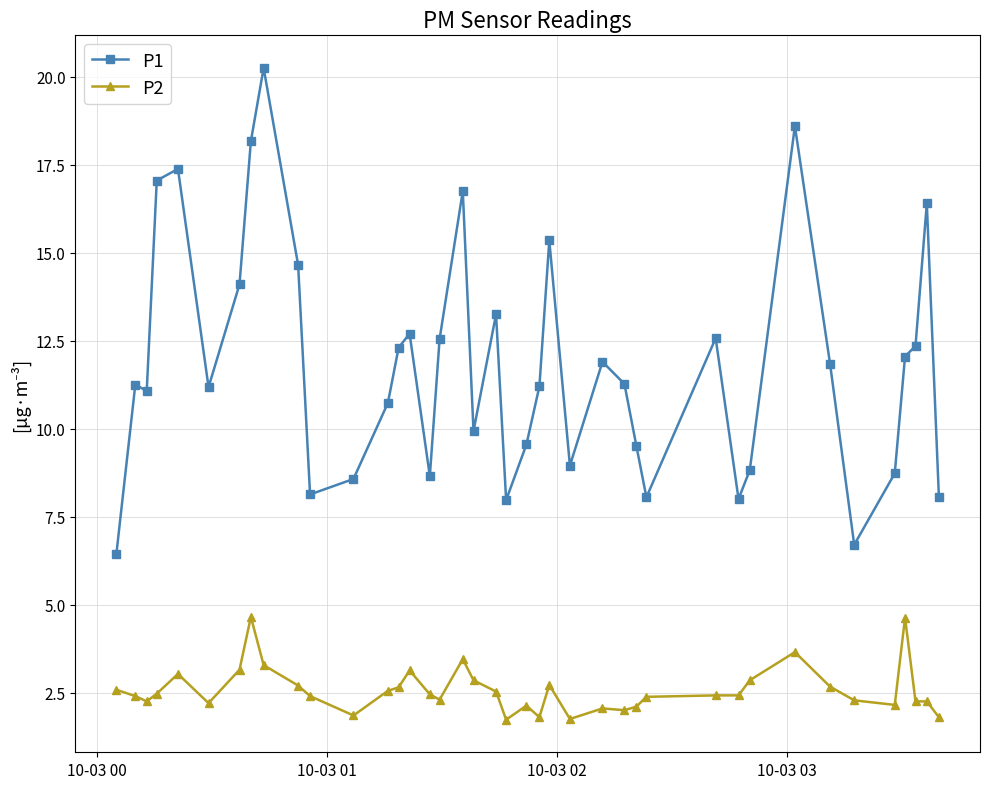

Which series has the largest range (max minus min)?

P1